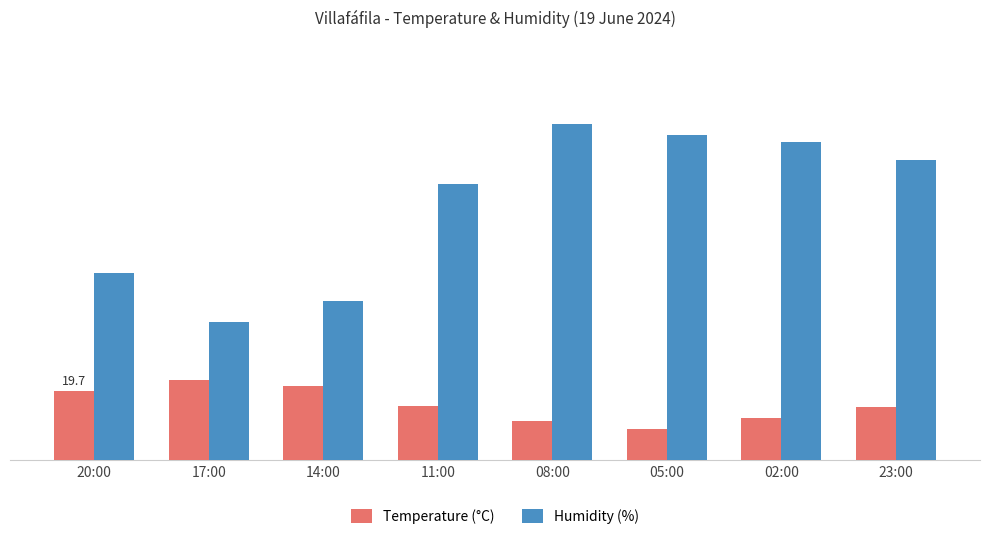

At 02:00, list the series in order from largest to smallest.

Humidity (%), Temperature (°C)